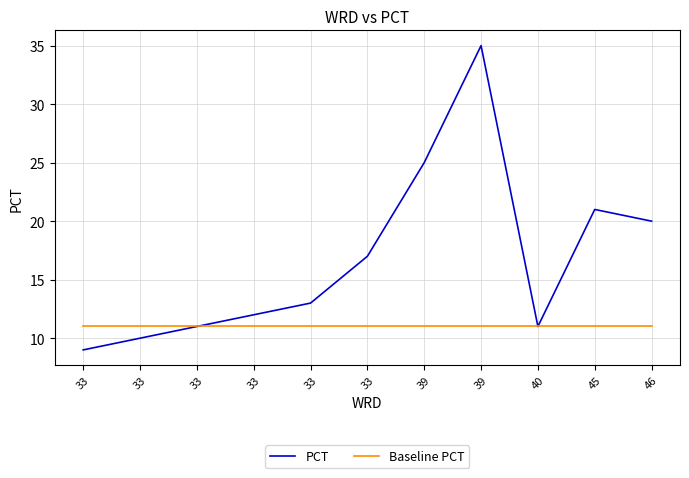

Rank the series by their maximum value, from lowest to highest.

Baseline PCT, PCT